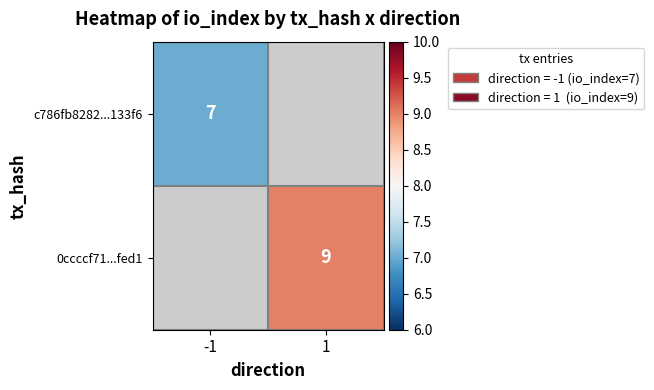

At which category does the chart reach its peak across all series?

1